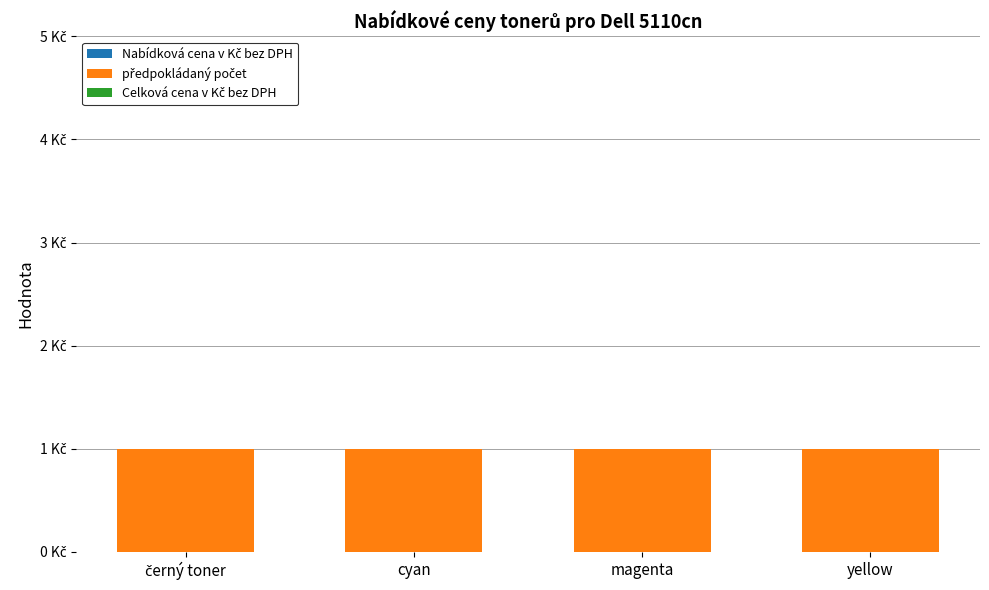

List the labels in order of předpokládaný počet value, smallest first.

černý toner, cyan, magenta, yellow